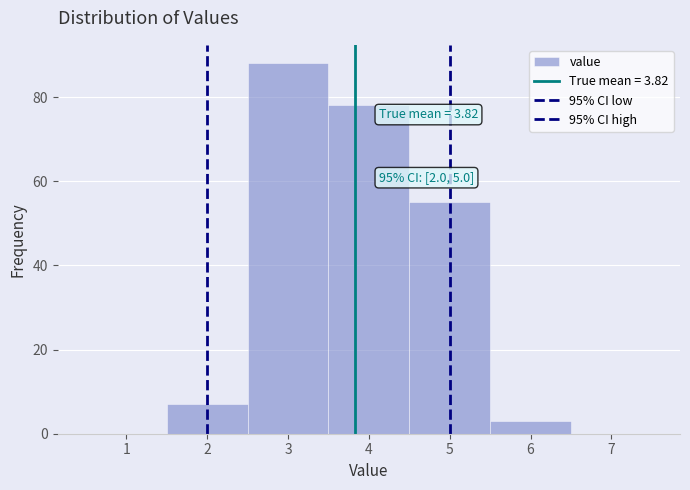

Over which range of the x-axis is the bar tallest?

2.5 to 3.5